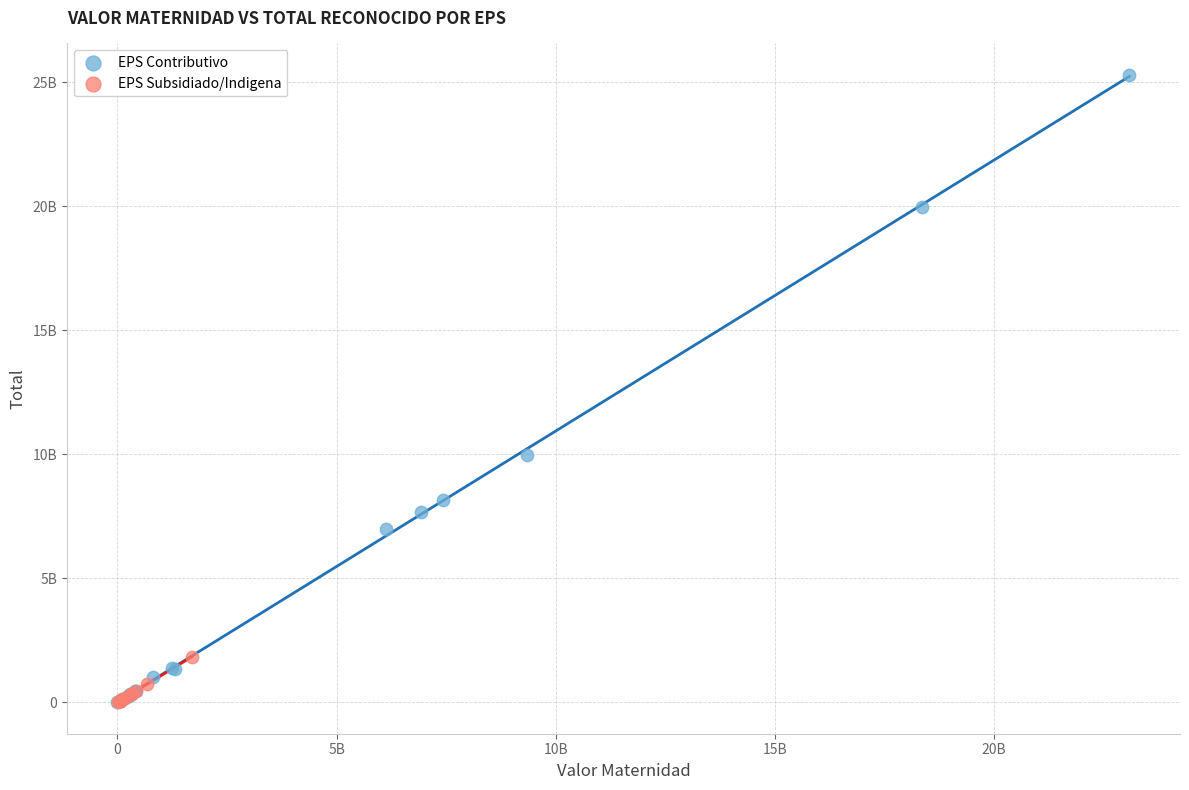

Which series has the largest Y range (max minus min)?

EPS Contributivo